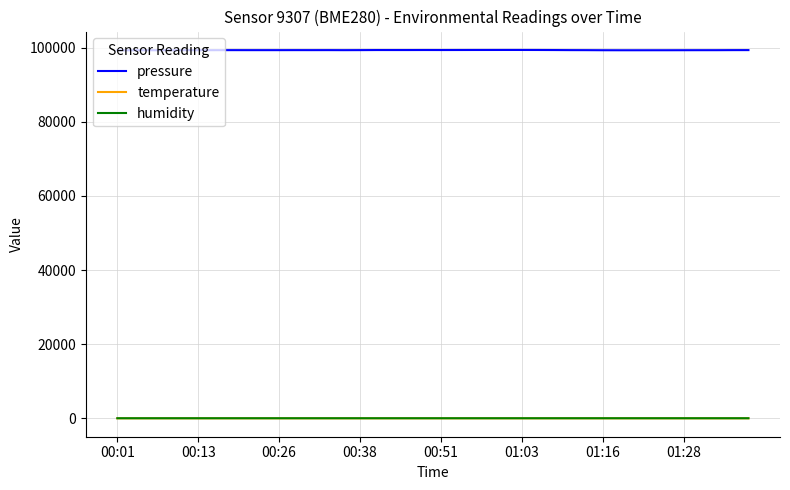

True or false: temperature and pressure intersect in this chart.

False